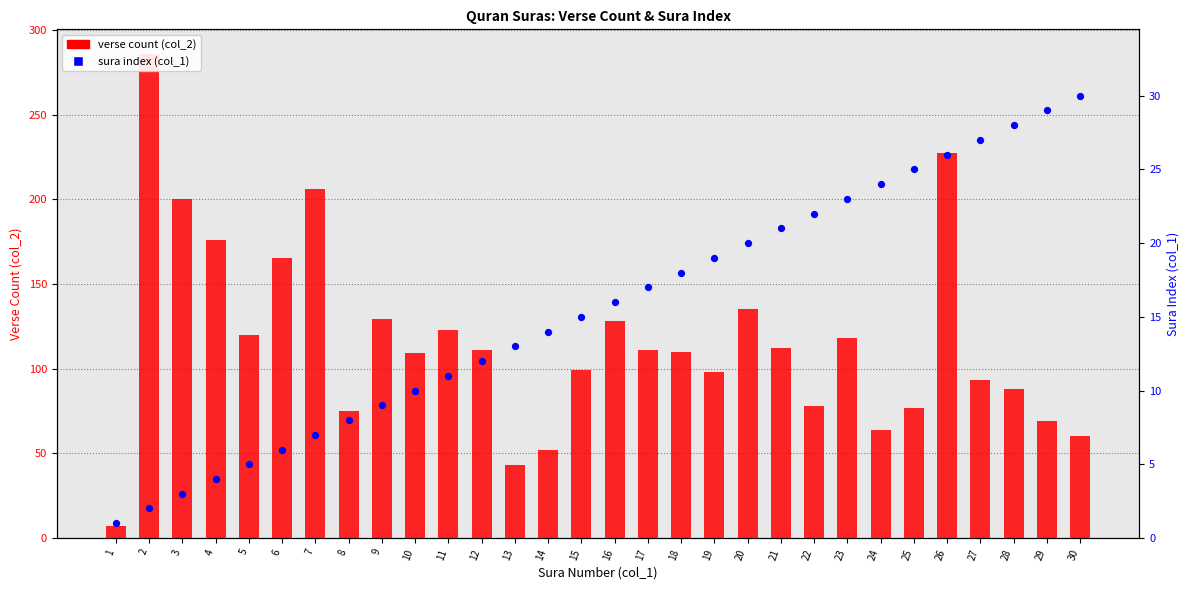

Which series contains the highest Y value?

verse count (col_2)